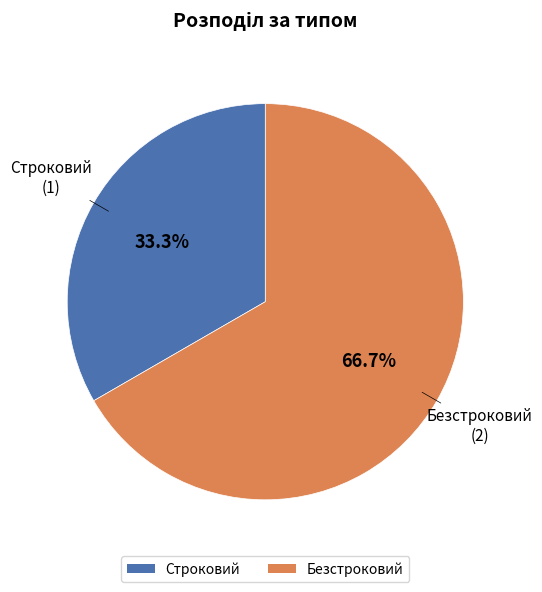

Rank the categories by value from highest to lowest.

Безстроковий, Строковий